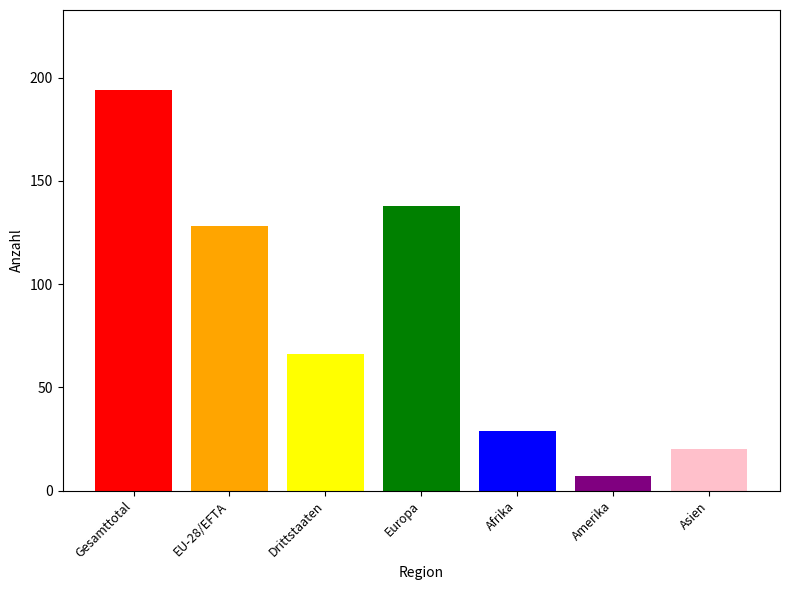

What is the spread (max minus min) of values at Europa?

187